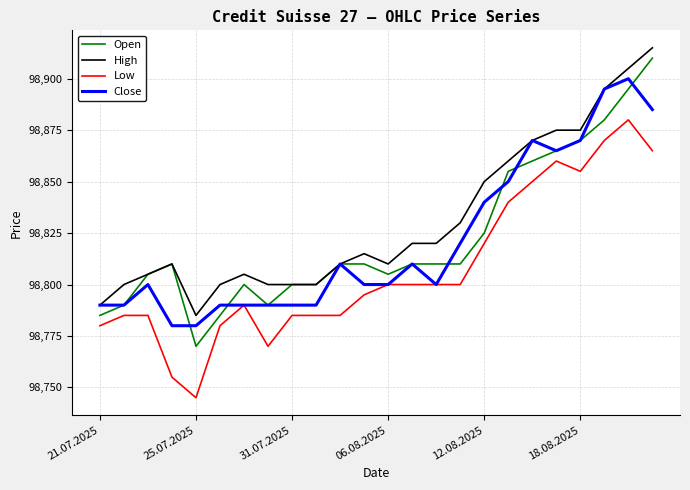

What is the maximum value shown in the chart?

98915